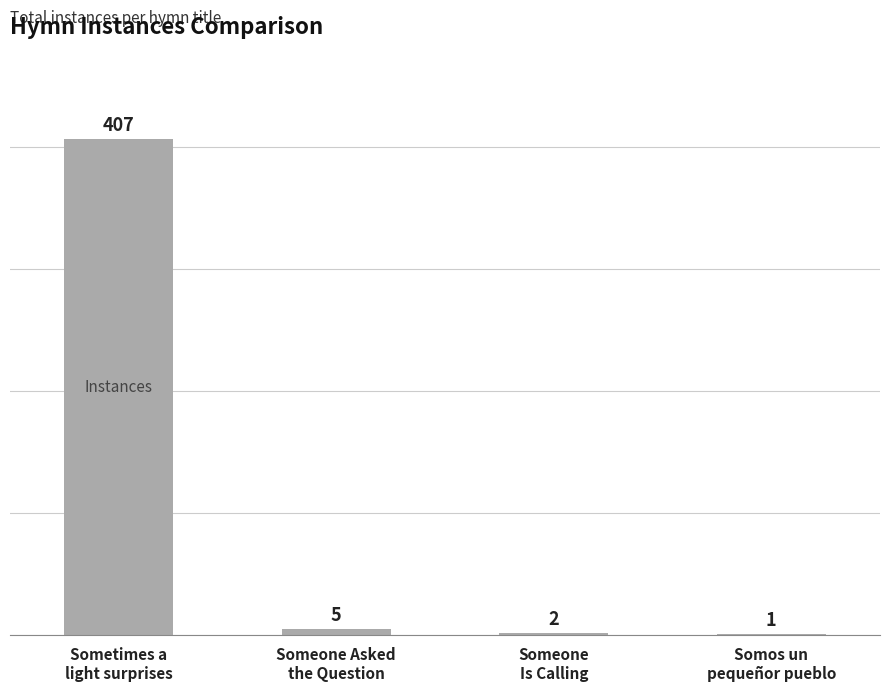

What is the difference between the values at Sometimes a
light surprises and Someone
Is Calling?

405